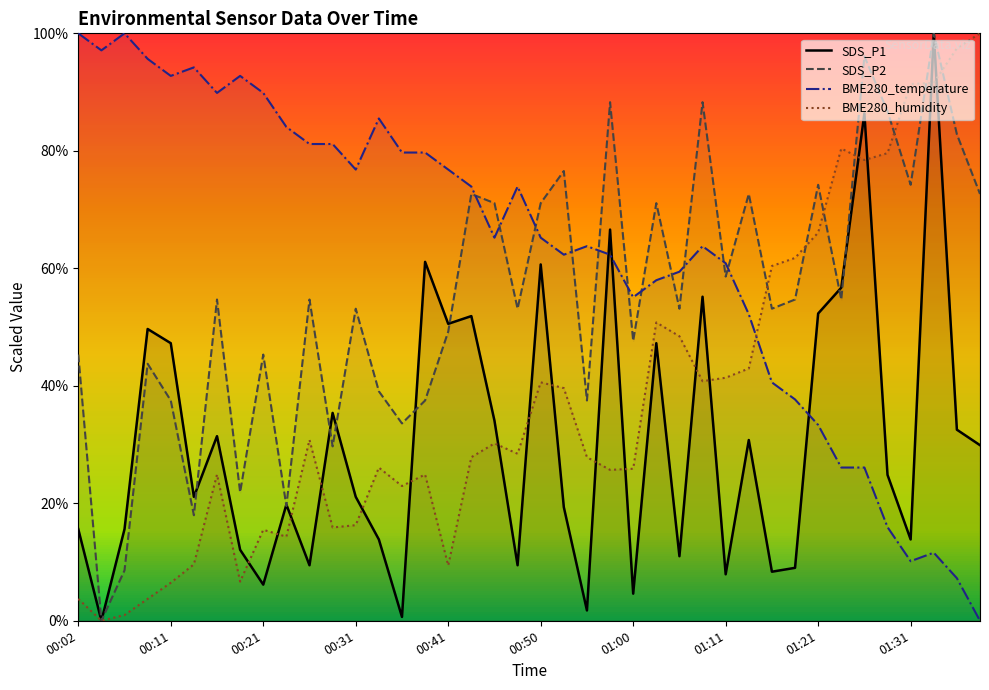

What is the value of the BME280_humidity point at the 15th from the left?

22.9